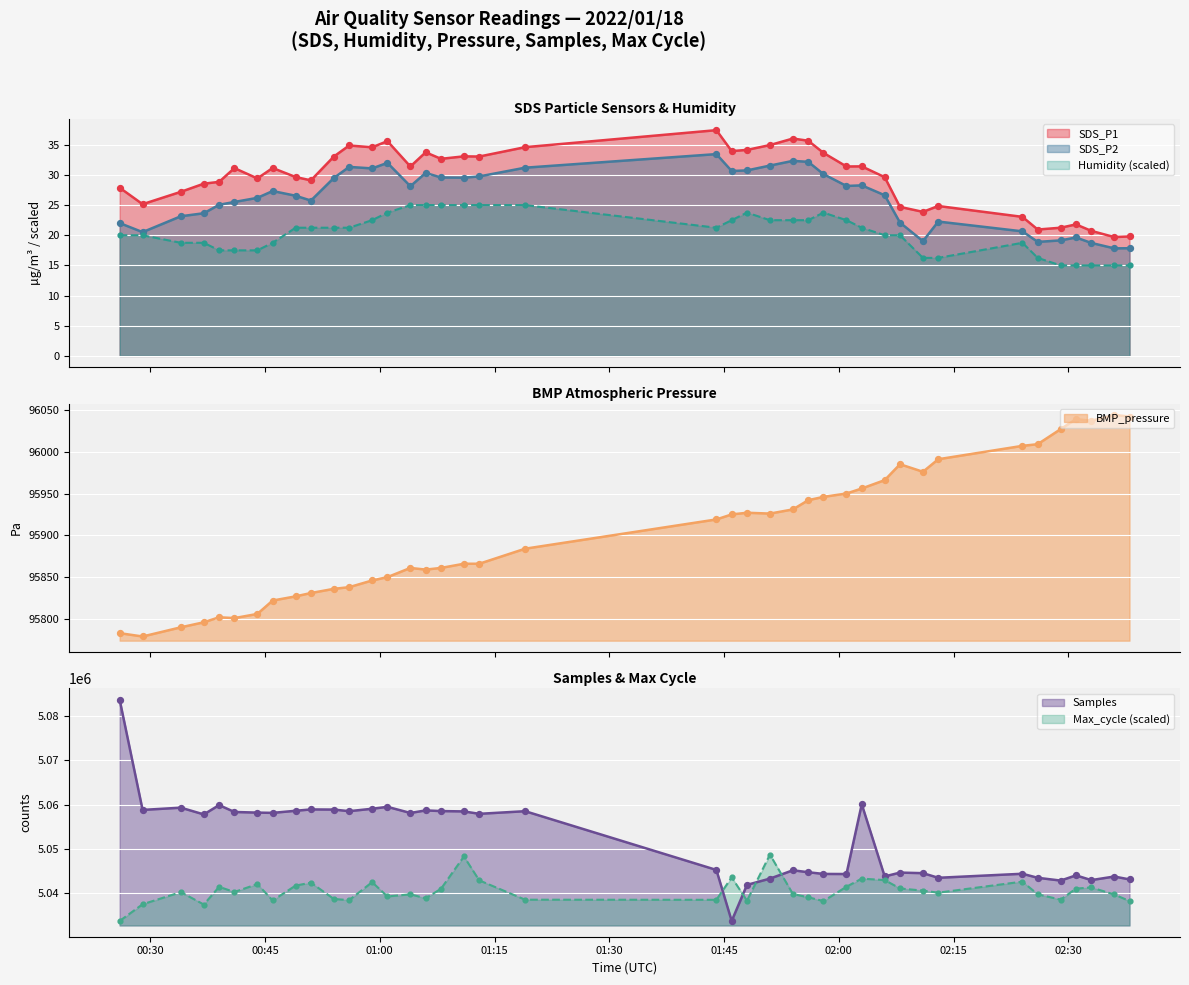

True or false: Humidity (scaled) and SDS_P1 cross at least once.

False